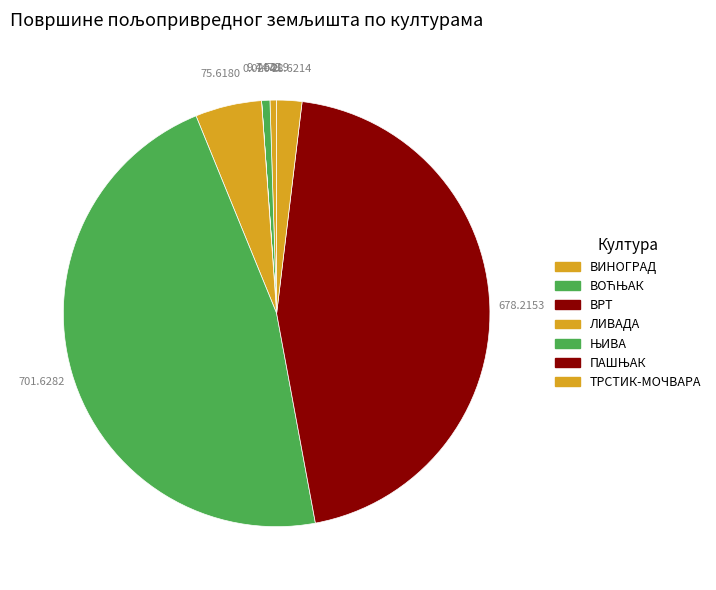

Between ТРСТИК-МОЧВАРА and ВИНОГРАД, which is larger?

ТРСТИК-МОЧВАРА